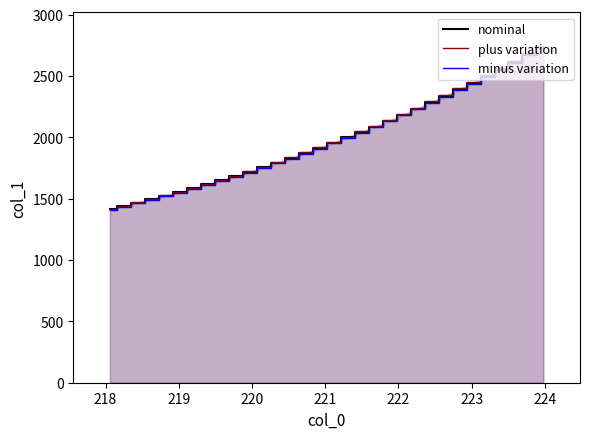

How many lines are shown in the chart?

3